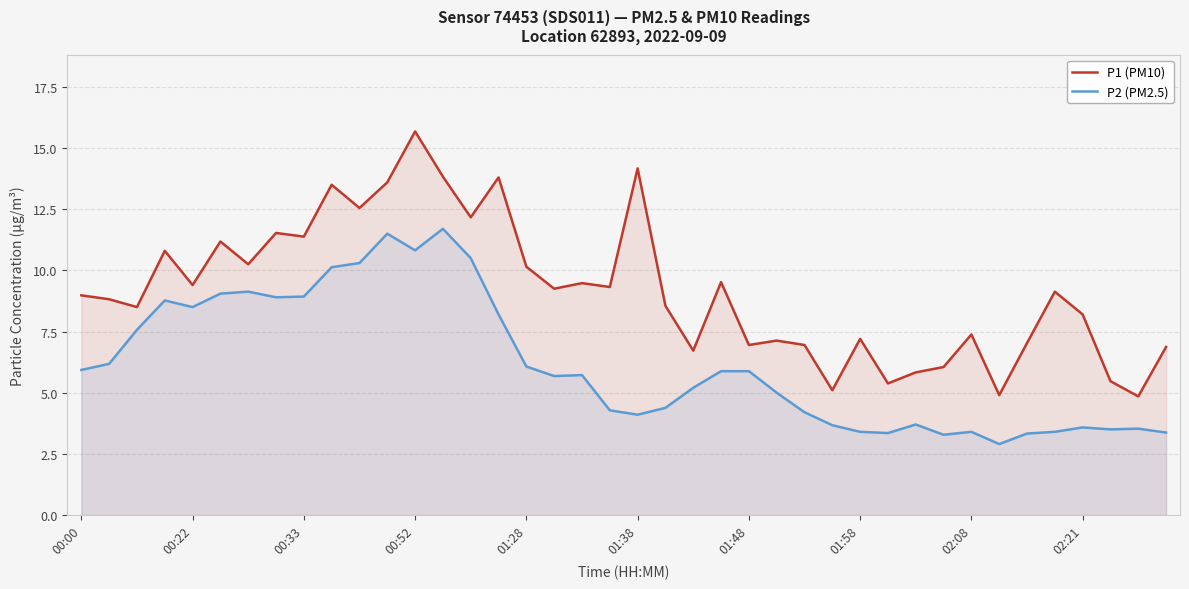

True or false: P1 (PM10) and P2 (PM2.5) cross at least once.

False